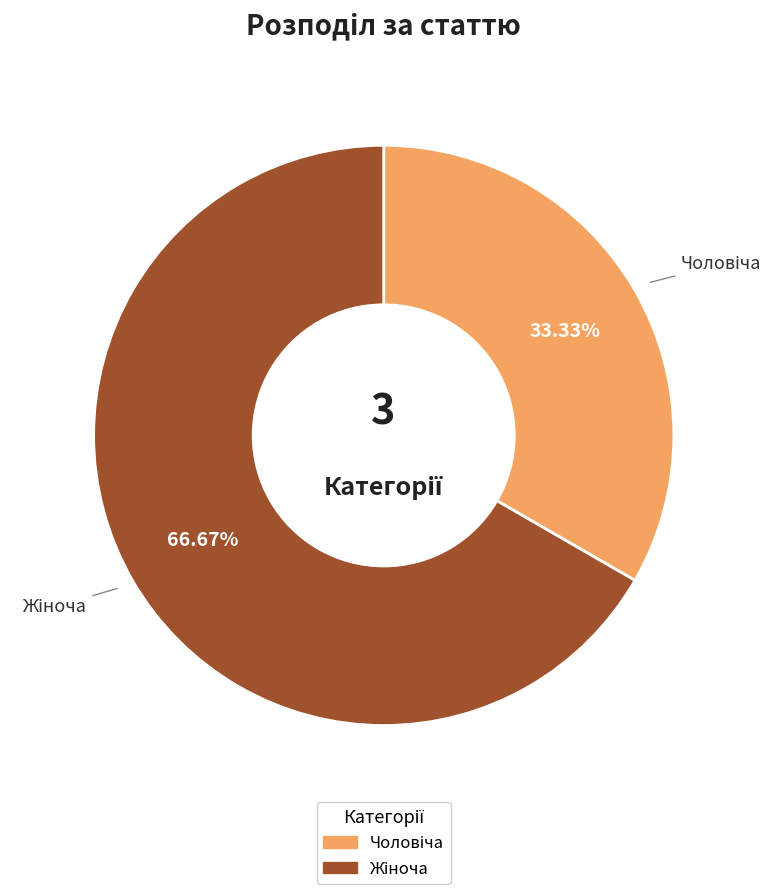

Is there any slice that represents more than half of the pie?

Yes